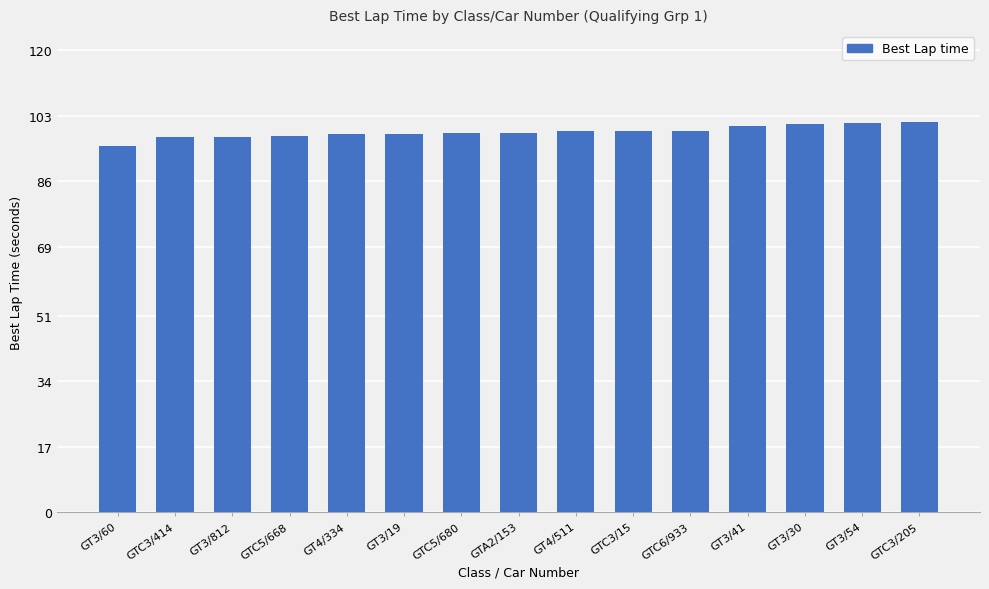

Is it true that the value at GT4/334 is 131.6?

False